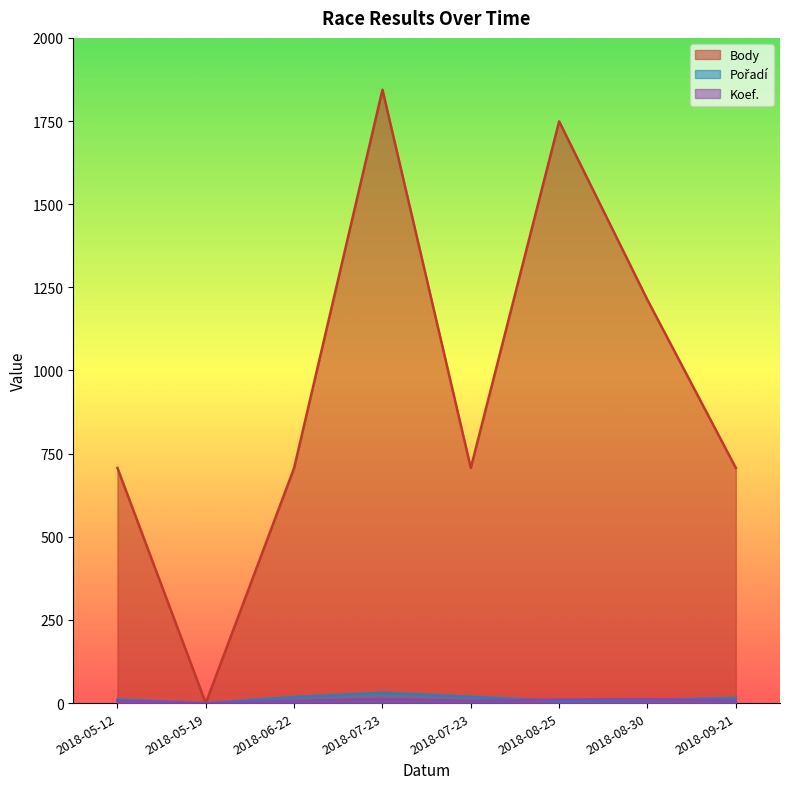

Which series changed the most between 2018-07-23 and 2018-08-25?

Body